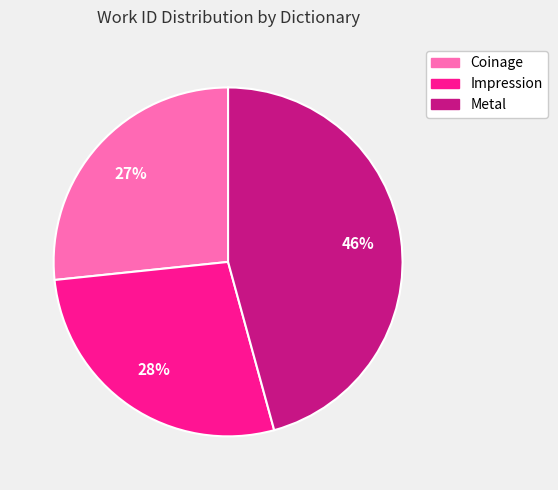

What percentage is the Coinage slice, to the nearest percent?

27%